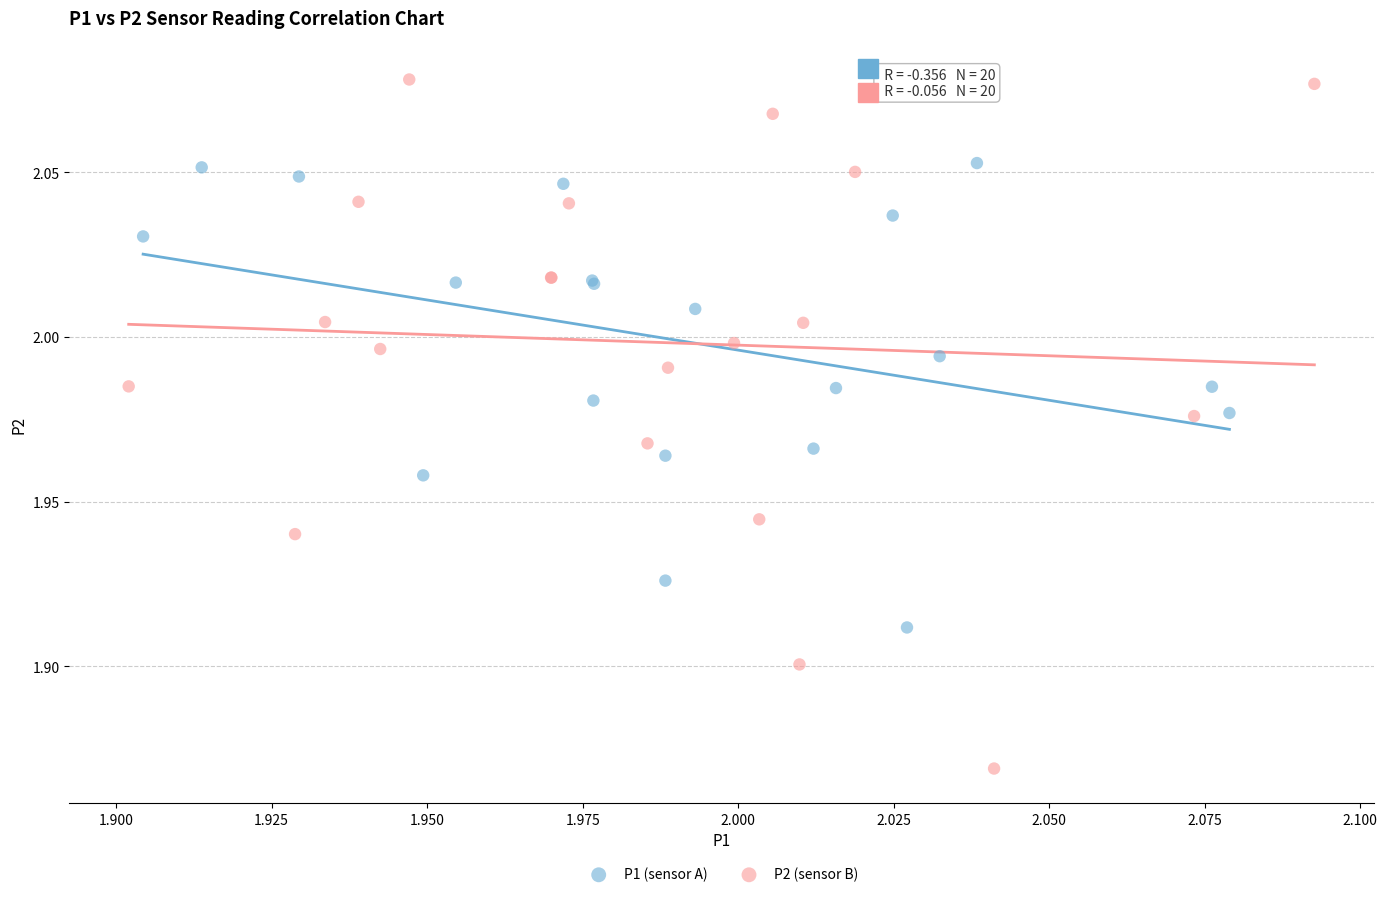

Which series contains the lowest Y value?

P2 (sensor B)